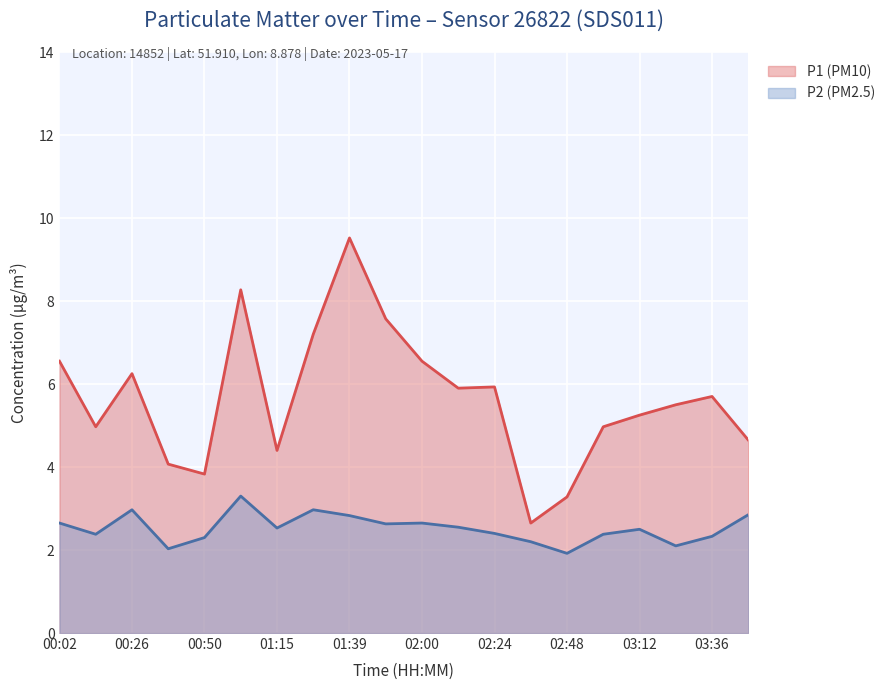

Is it true that P1 (PM10) equals 5.0 at 03:00?

True